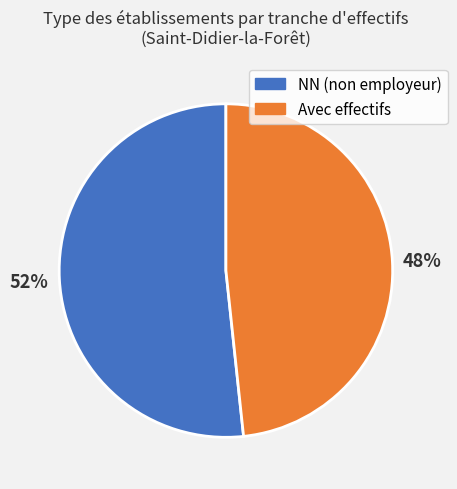

What percentage is the Avec effectifs slice, to the nearest percent?

48%